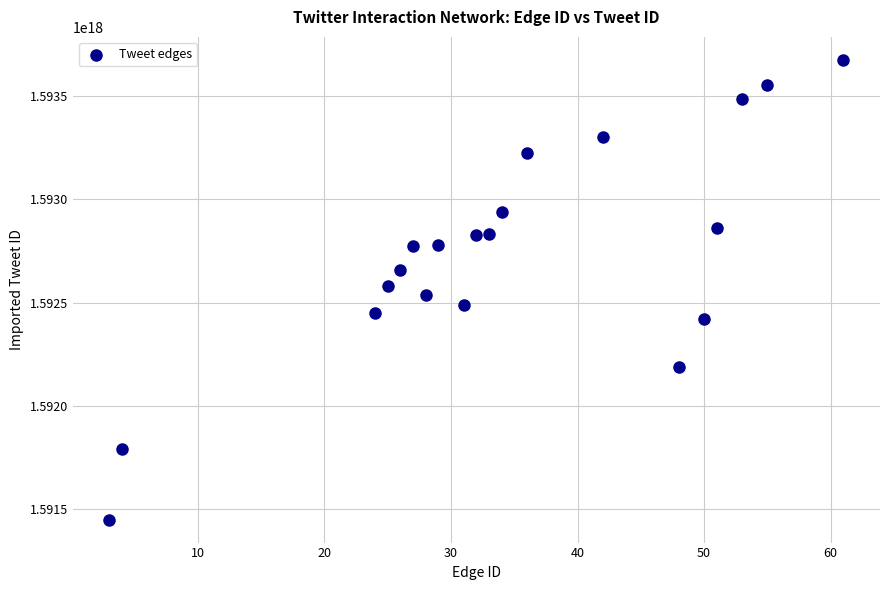

What is the range of X values (max minus min)?

58